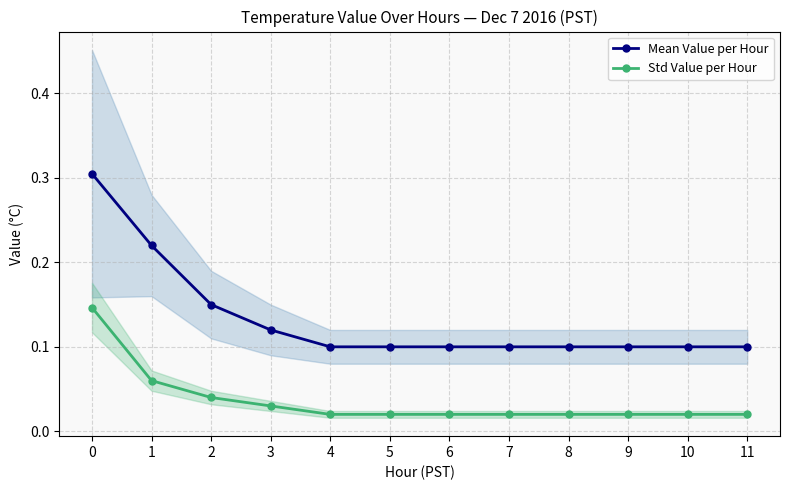

Reading right to left, transcribe all the data shown in this chart.

Mean Value per Hour: 0.1	0.1	0.1	0.1	0.1	0.1	0.1	0.1	0.1	0.1	0.2	0.3
Std Value per Hour: 0.0	0.0	0.0	0.0	0.0	0.0	0.0	0.0	0.0	0.0	0.1	0.1